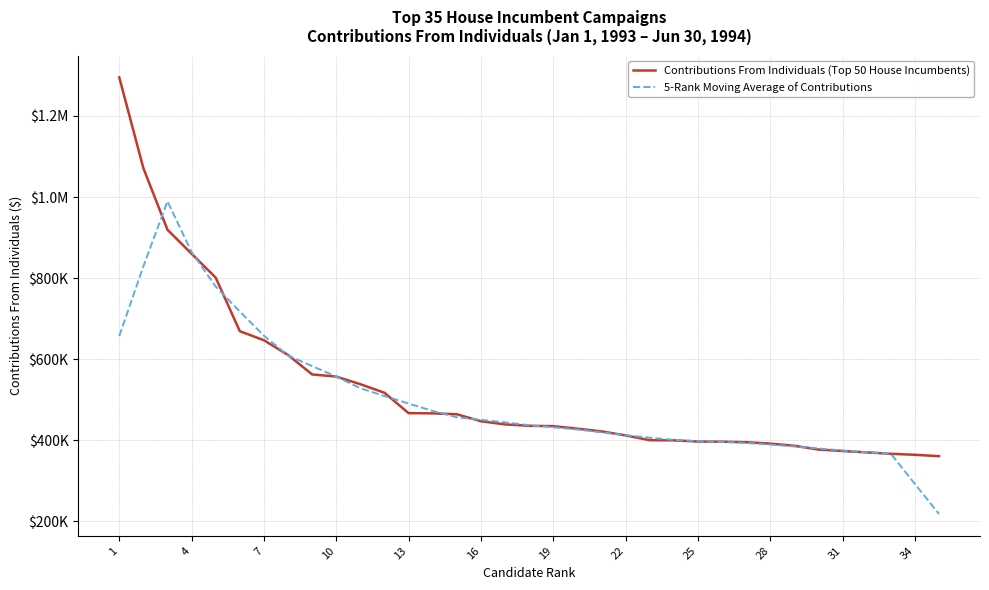

What are all the series names shown in the legend?

Contributions From Individuals (Top 50 House Incumbents), 5-Rank Moving Average of Contributions